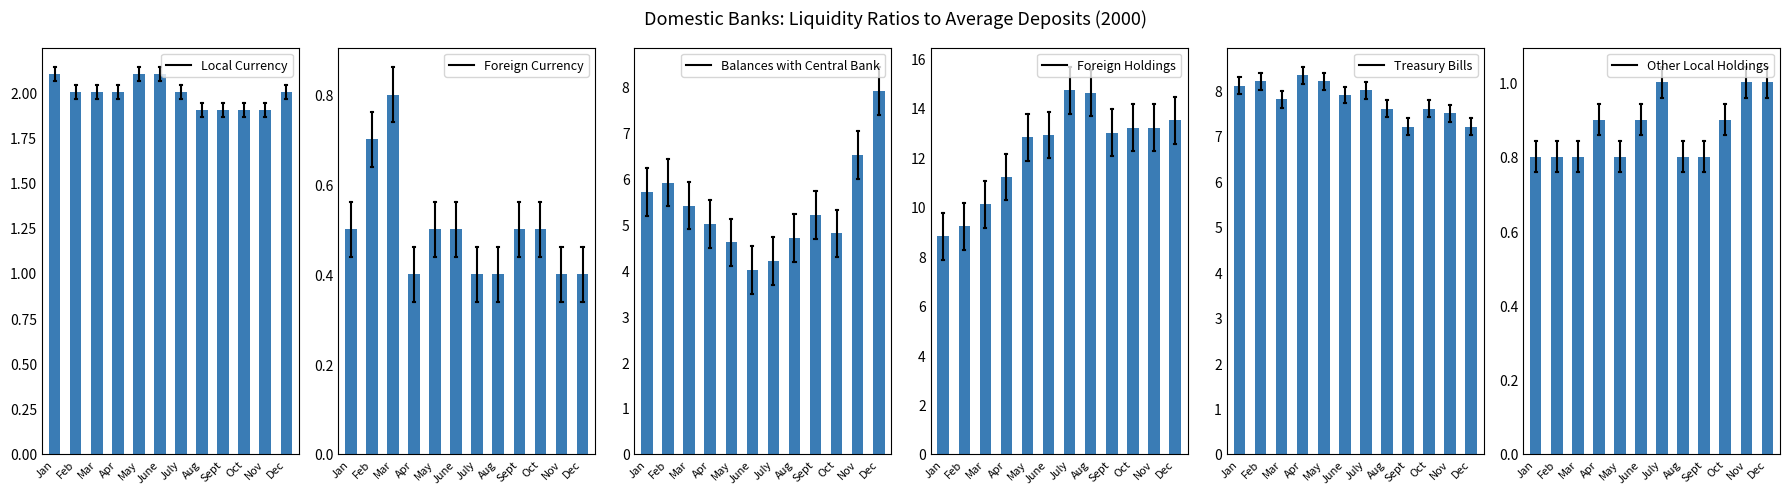

Does the chart contain stacked bars?

No